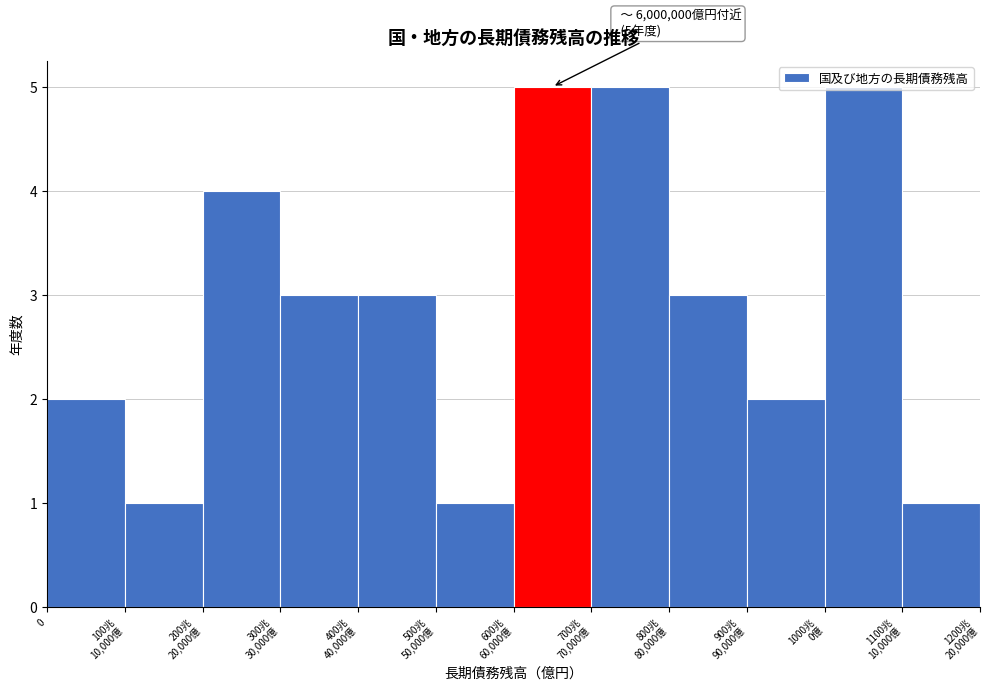

What is the sum of all values?

35